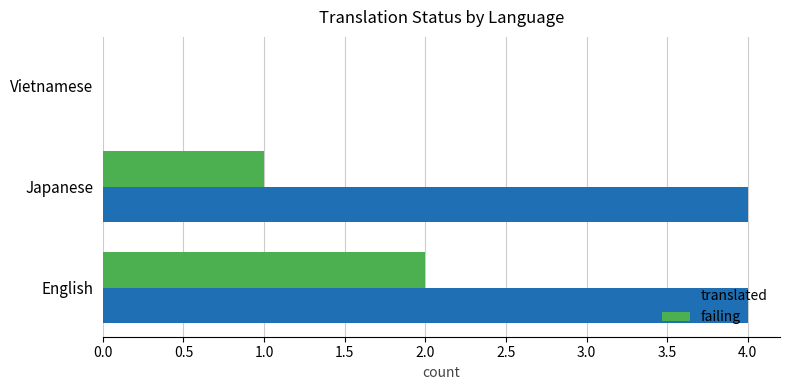

Is it true that failing equals 0 at Vietnamese?

True